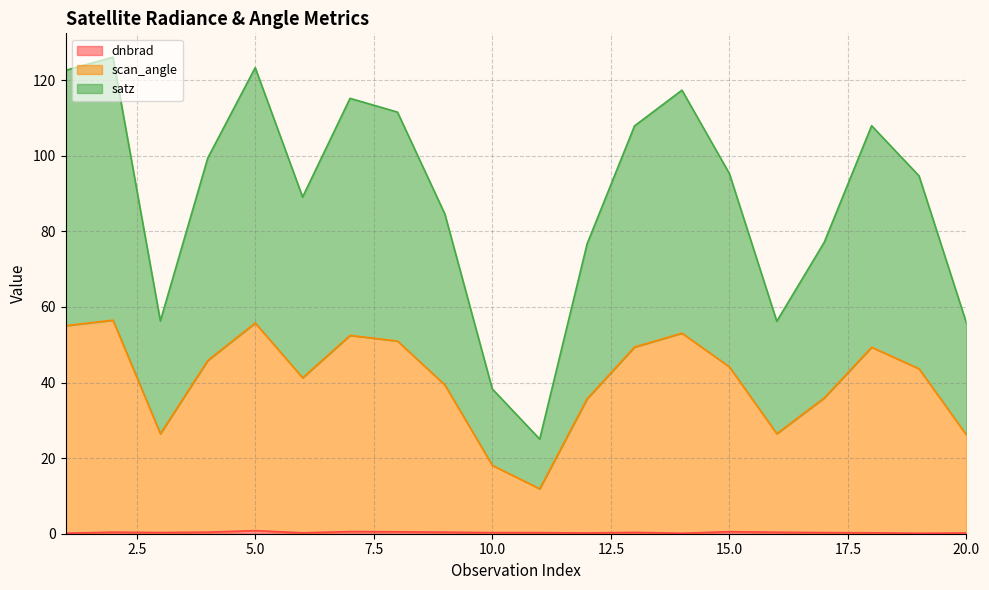

Reading left to right, list all the values displayed in this chart.

dnbrad: 0.1	0.4	0.3	0.4	0.8	0.2	0.6	0.5	0.4	0.3	0.3	0.2	0.4	0.1	0.5	0.4	0.3	0.2	0.1	0.2
scan_angle: 55.0	56.5	26.5	45.8	55.7	41.3	52.5	51.0	39.4	18.1	11.9	35.7	49.4	53.1	44.1	26.5	35.9	49.3	43.6	26.1
satz: 122.6	126.1	56.3	99.4	123.3	89.1	115.2	111.5	84.6	38.3	25.0	76.7	107.9	117.3	95.3	56.2	77.1	107.9	94.7	55.7